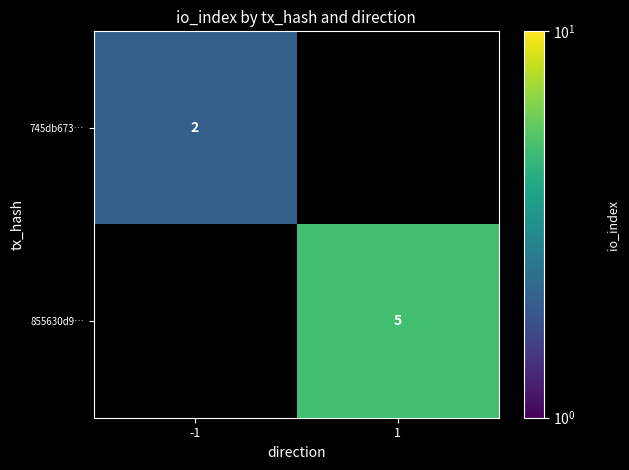

What is the total value across all series at 1?

5